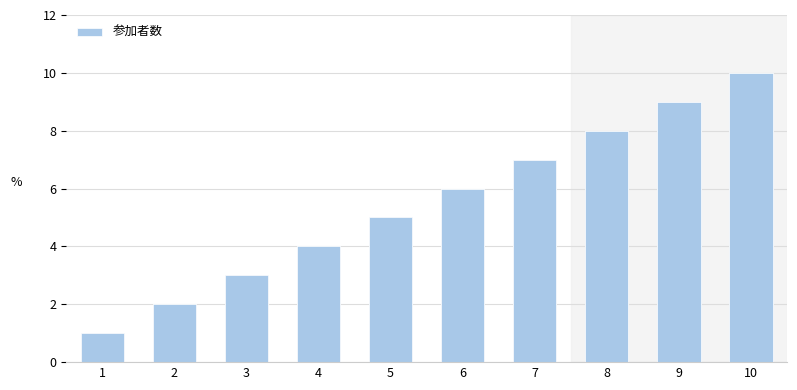

What is the change in value from 5 to 6?

+1